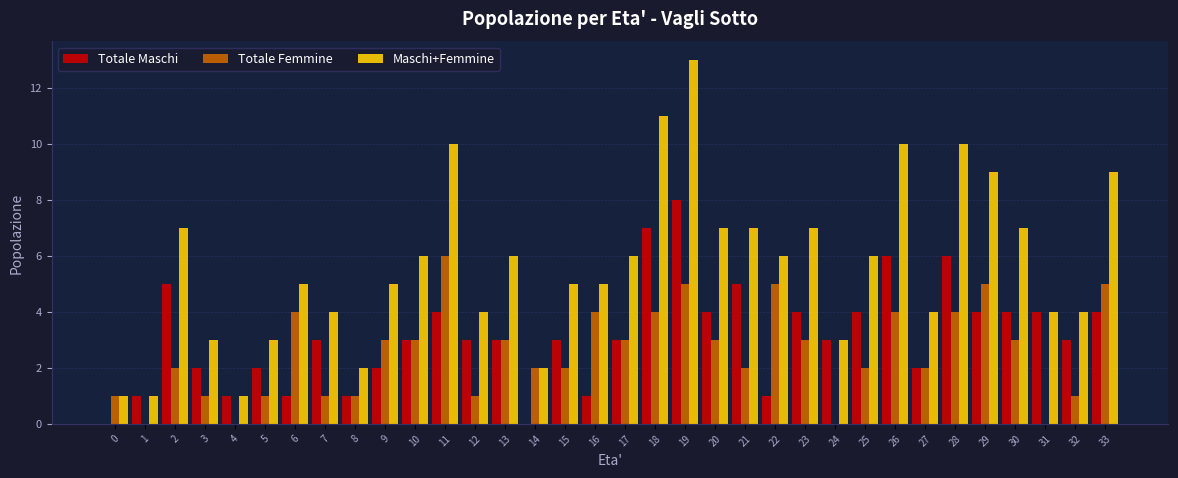

What is the total value across all series at 14?

4